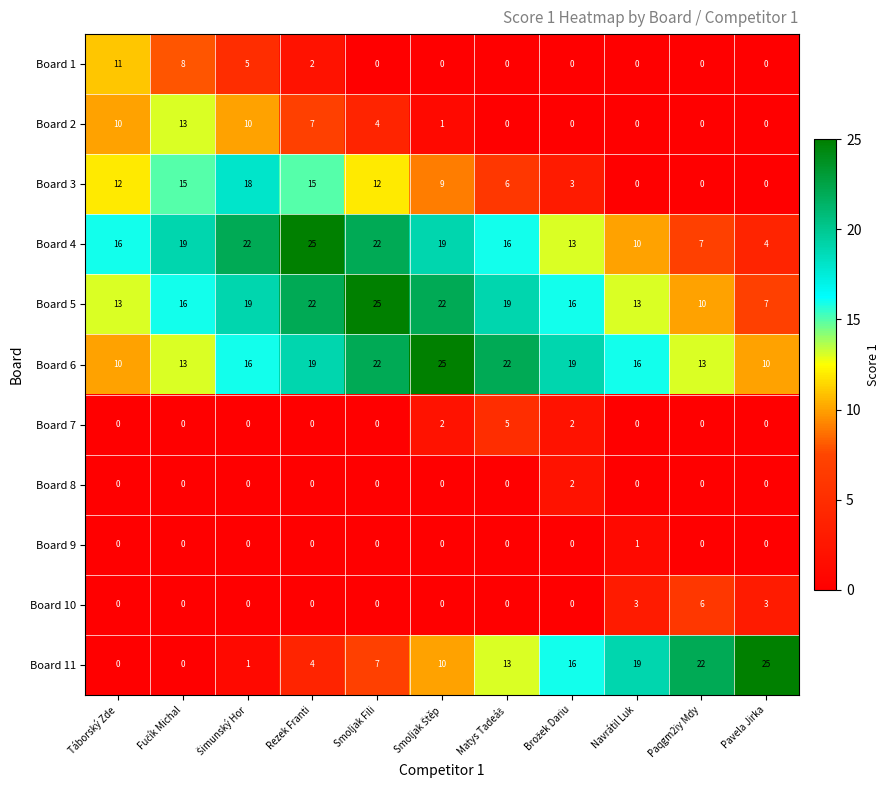

Where does the Board 3 series first go above 9?

Táborský Zde